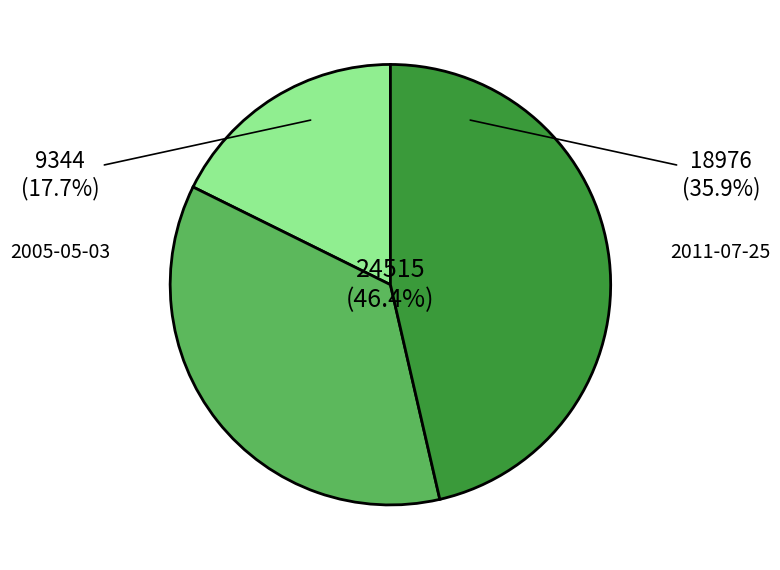

How many slices are in this pie chart?

3